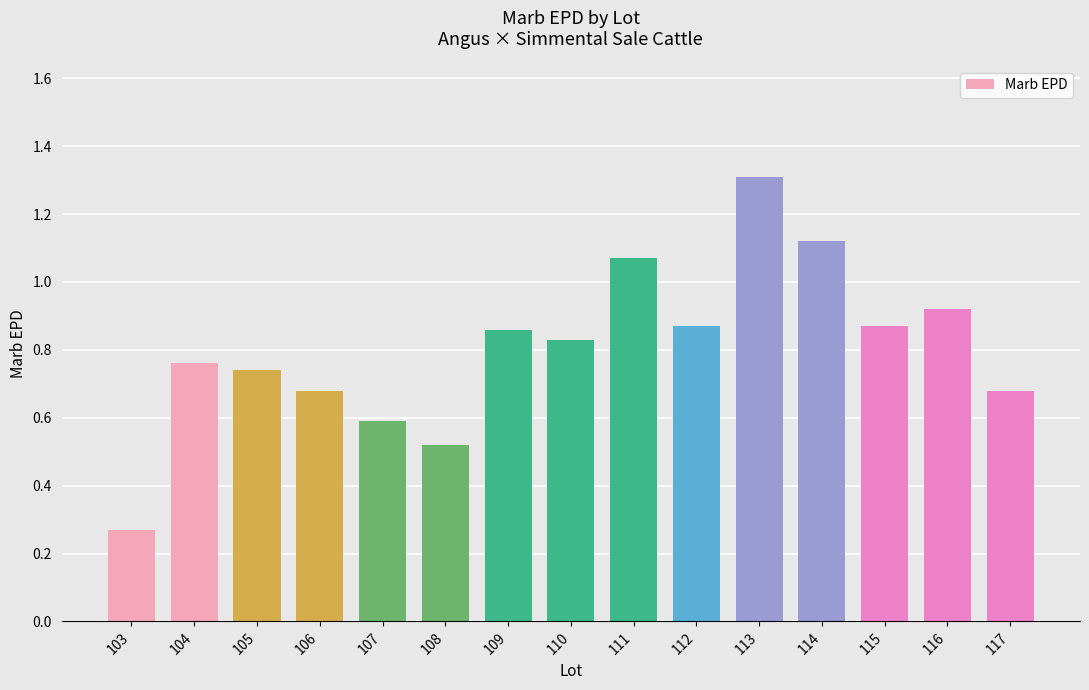

The chart shows a value of 1.1 at 104. True or false?

False